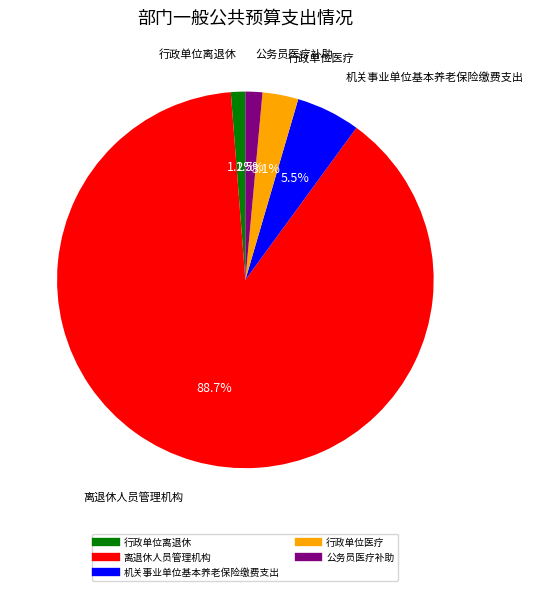

Approximately how many times larger is the value at 公务员医疗补助 compared to 行政单位医疗?

0.5